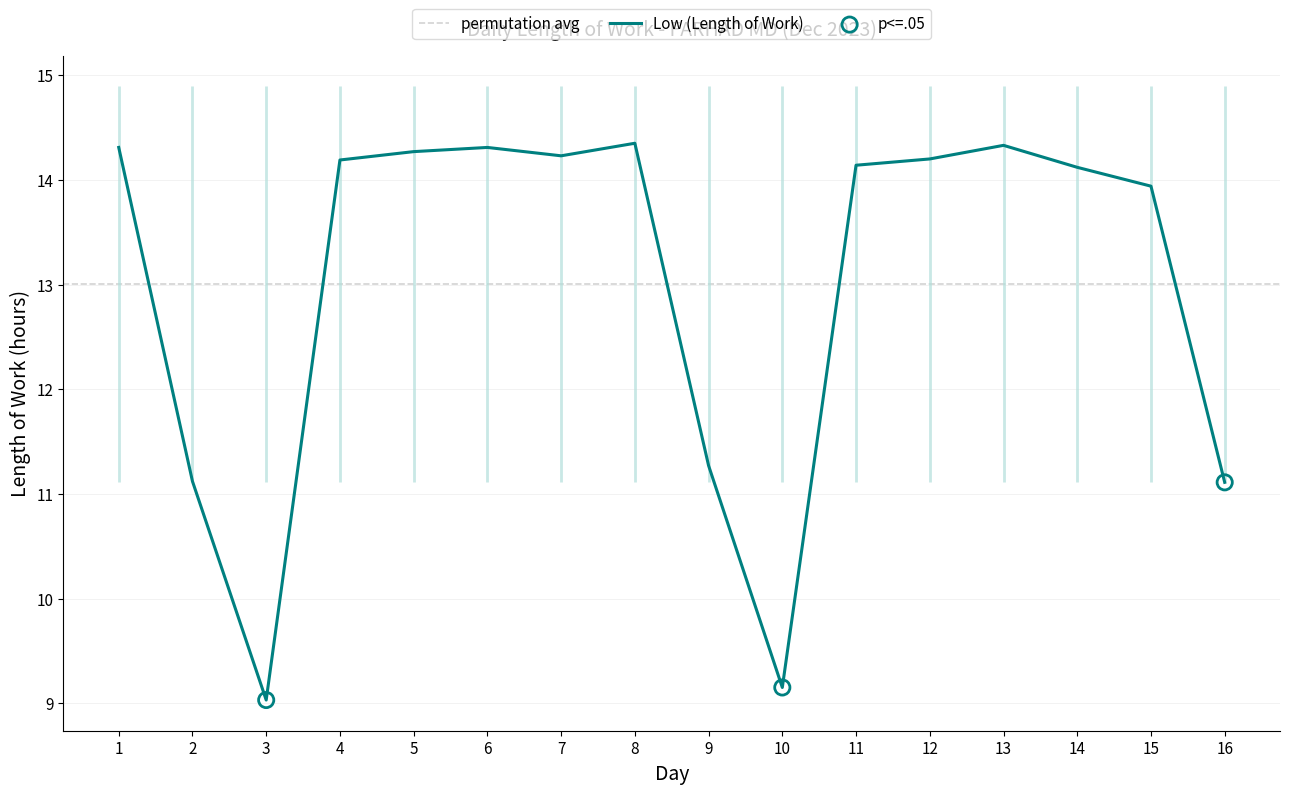

Which has a higher value, 9 or 8?

8